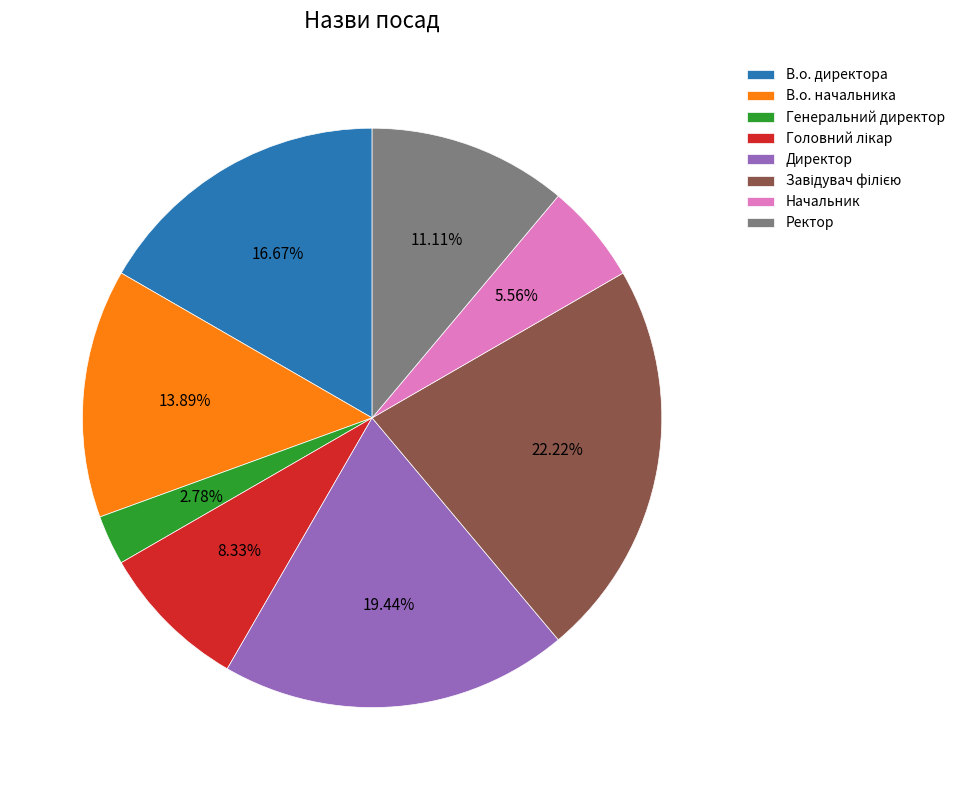

What is the ratio of the value at Начальник to the value at Генеральний директор?

2.0